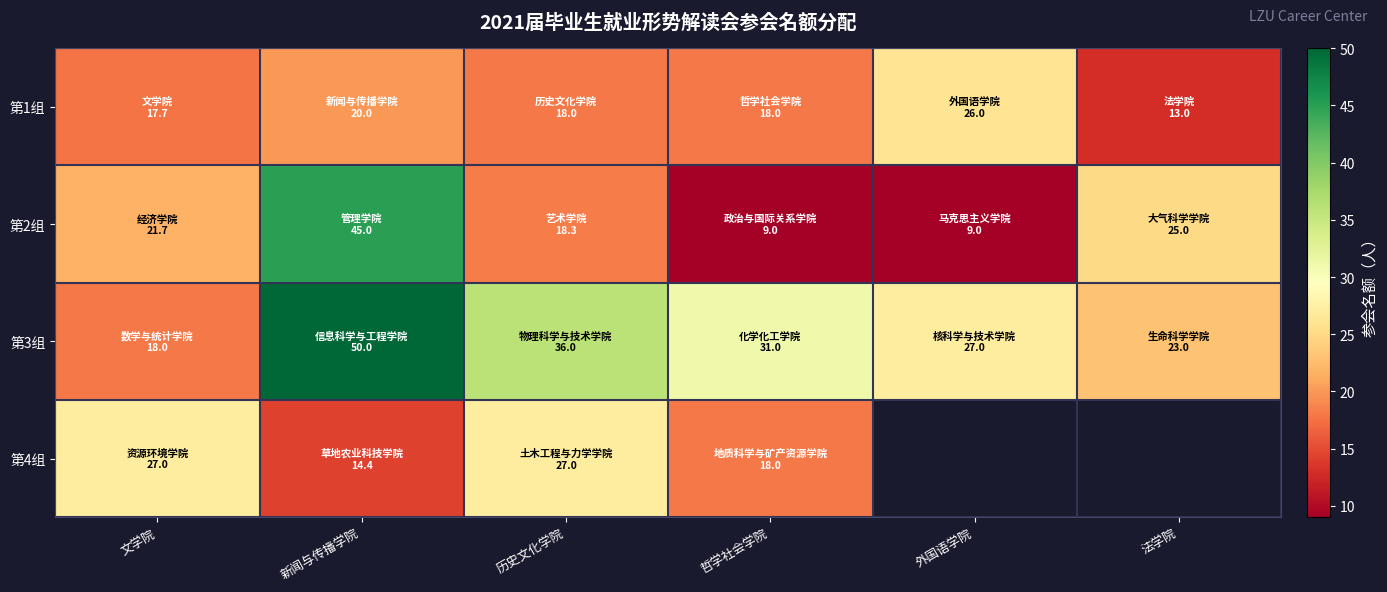

How many values in the 第2组 series are below 21?

3